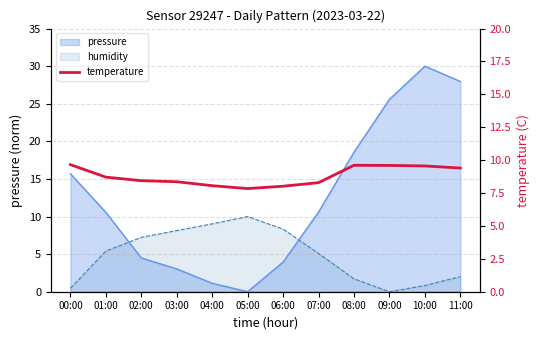

At which category does the data reach its first local valley?

05:00